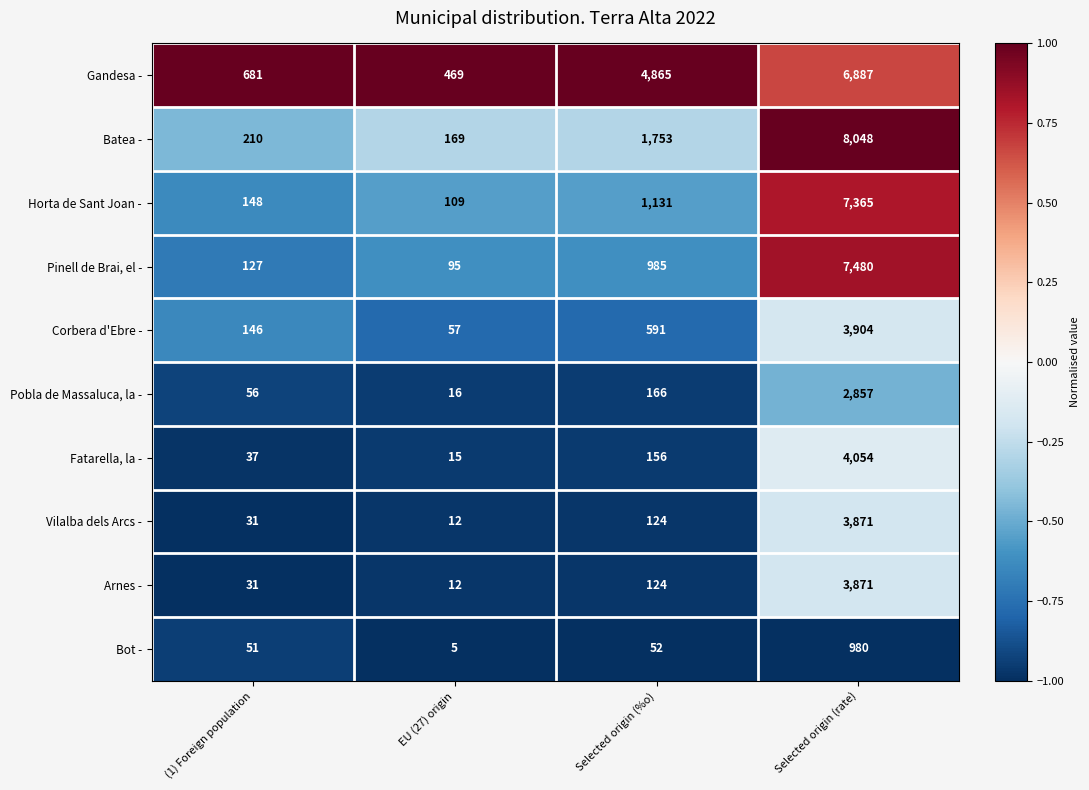

What is the minimum value for Batea -?

169